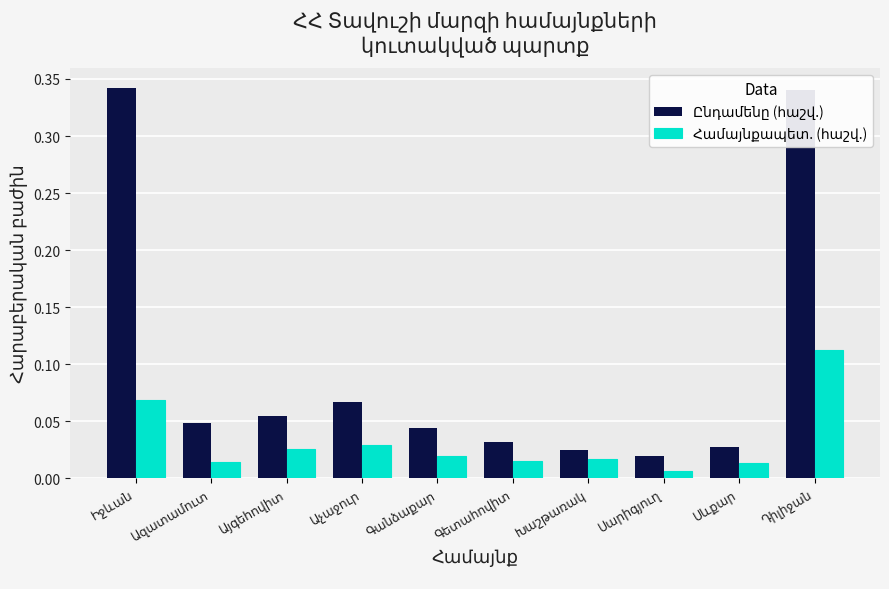

Which series has the largest range (max minus min)?

Ընդամենը (հաշվ.)